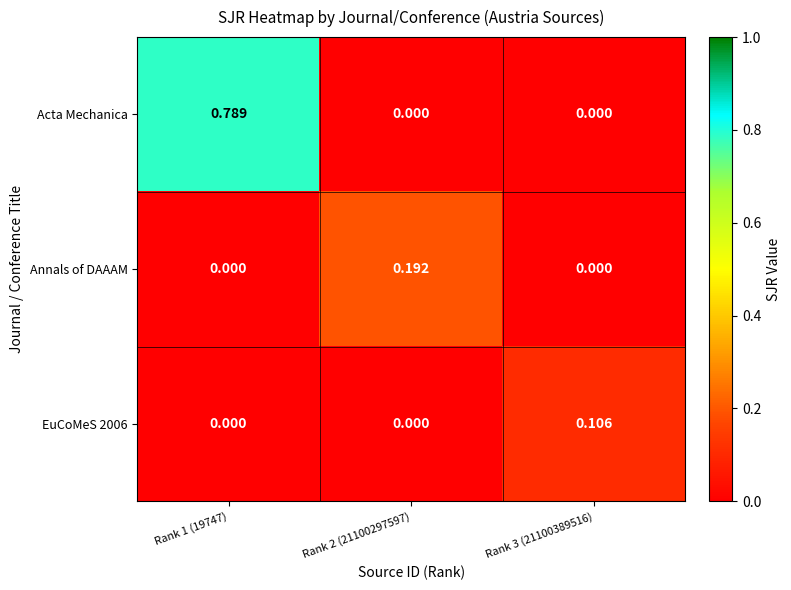

Which series changed the most between Rank 1 (19747) and Rank 3 (21100389516)?

Acta Mechanica